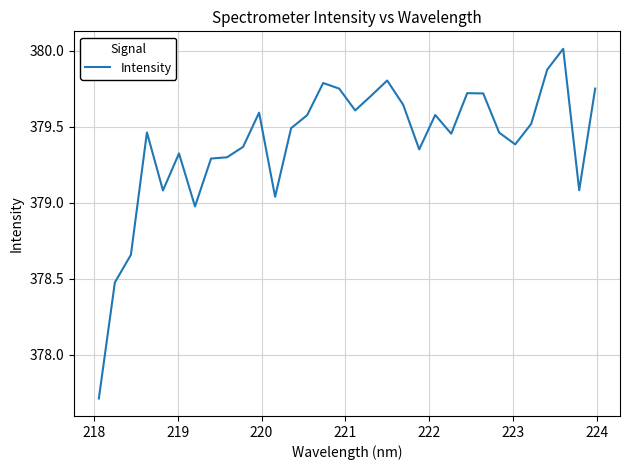

Is this an area chart (filled region under the line)?

No